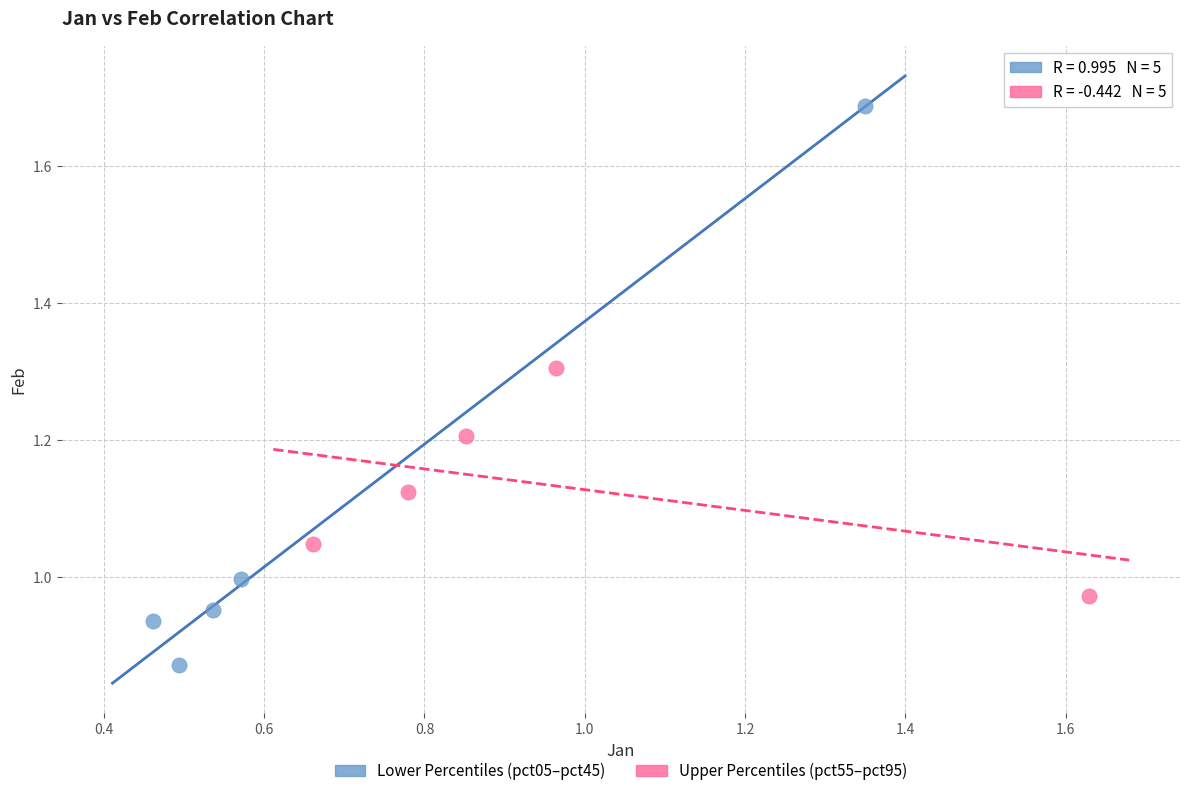

Which series reaches the maximum Y coordinate?

Lower Percentiles (pct05–pct45)